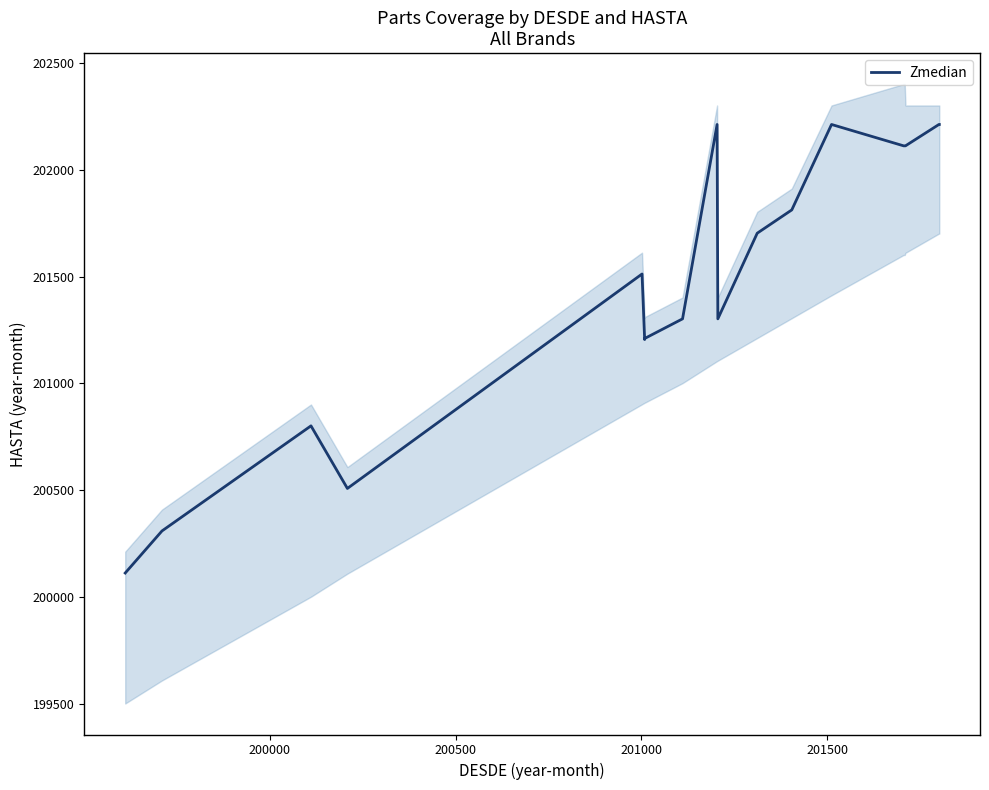

How many interior local peaks (higher than both neighbors) does the data have?

4